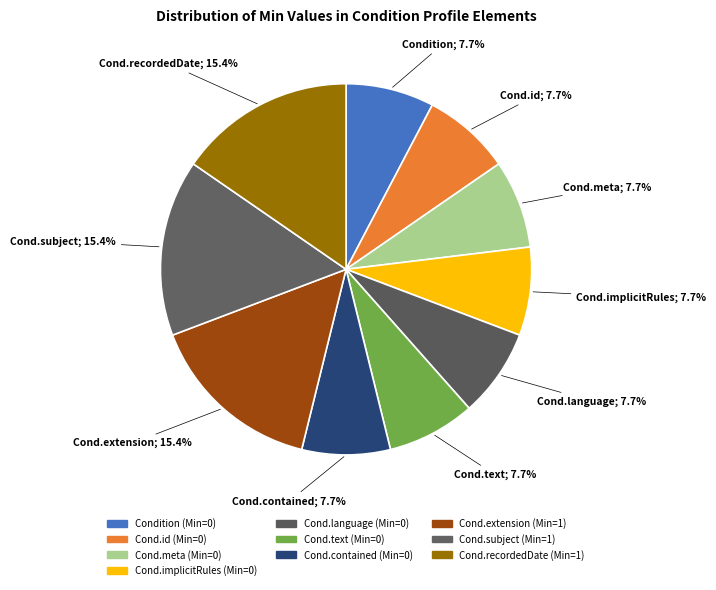

Does any single category account for the majority?

No